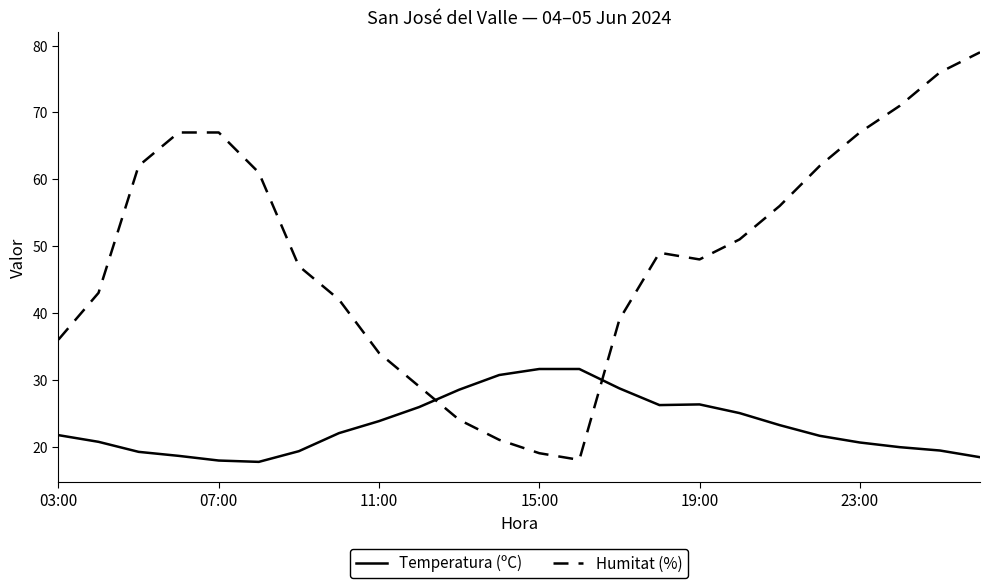

What is the highest value of the Temperatura (ºC) series?

31.6